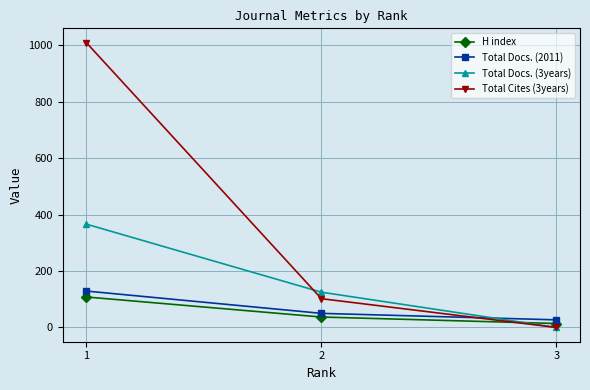

How many series are shown in this chart?

4